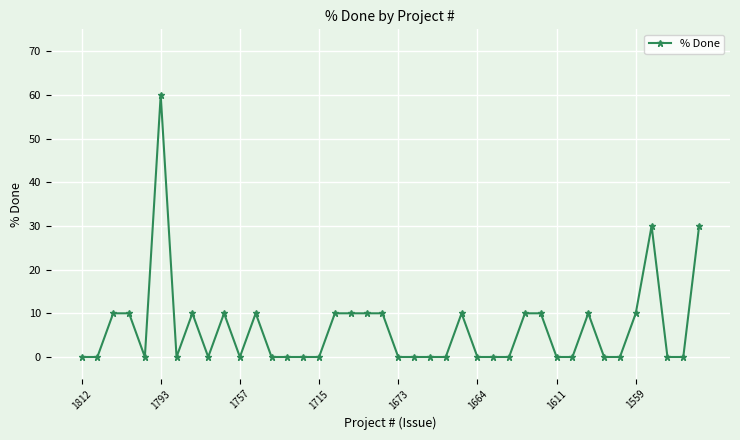

What is the difference between the maximum and minimum values?

60